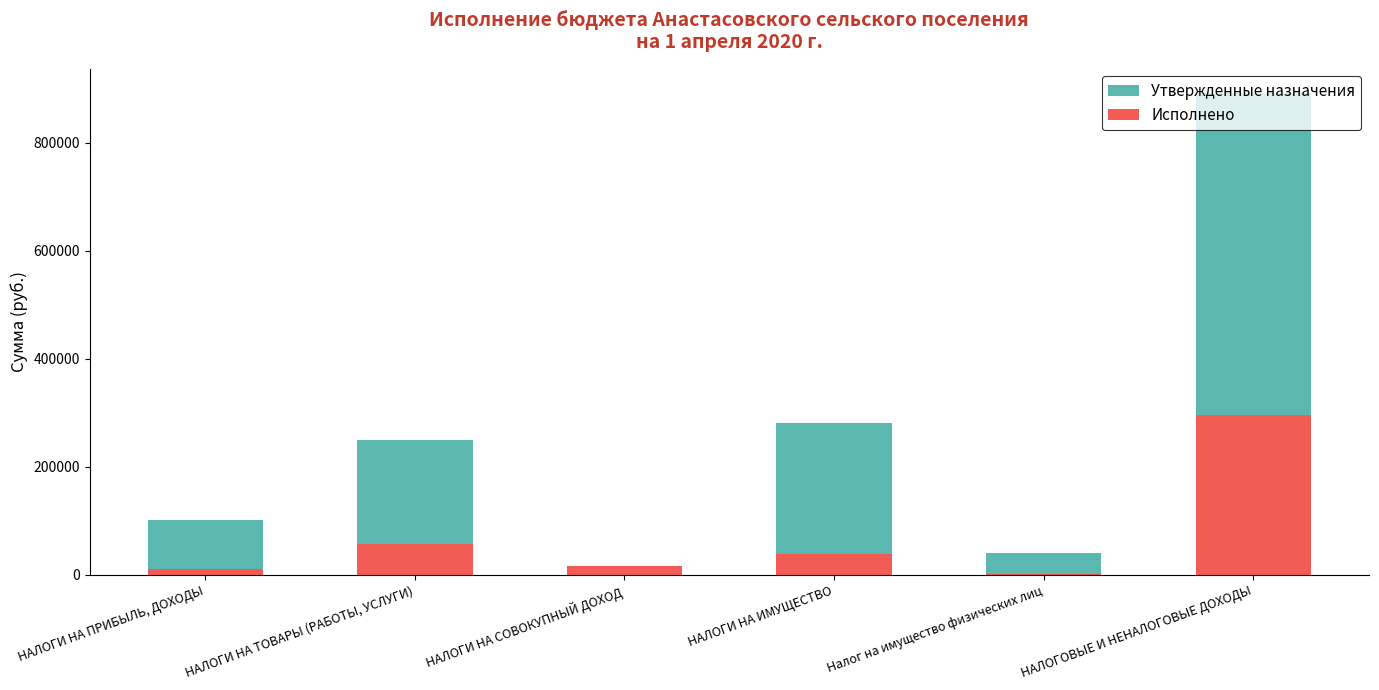

How many data points in Исполнено are less than 39102?

3